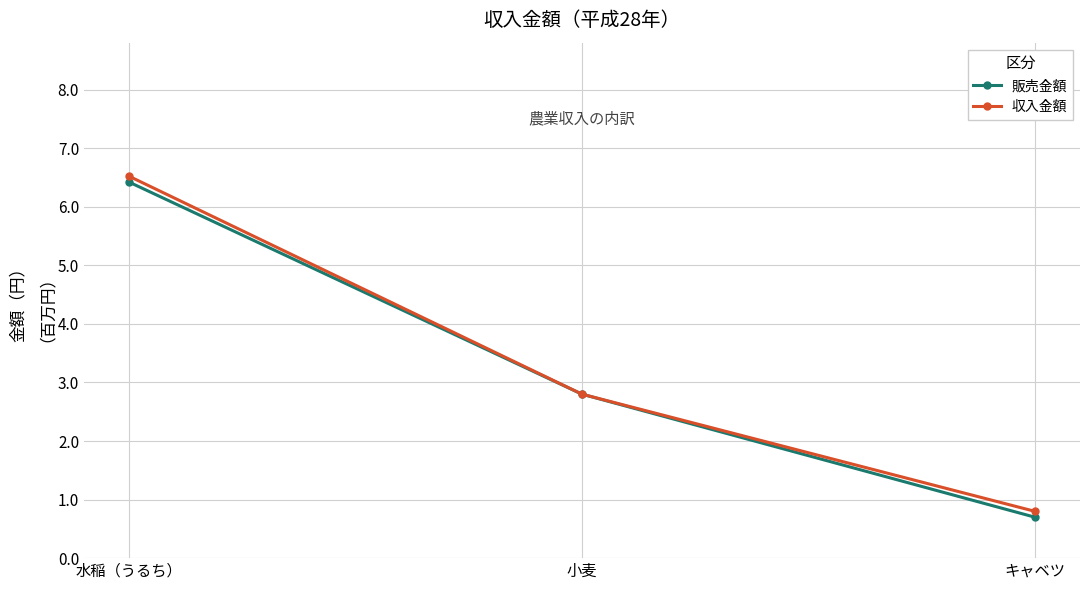

How many categories are shown in the chart?

3